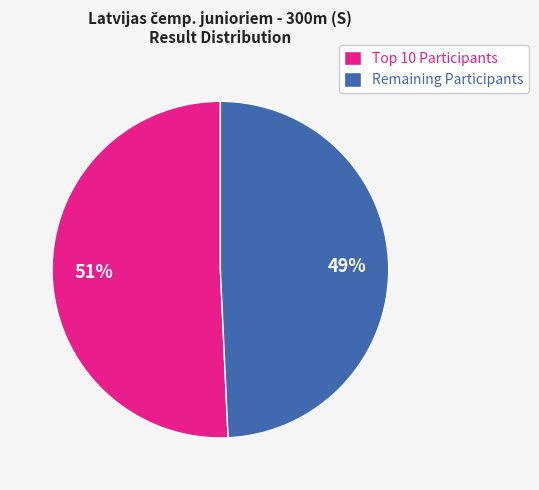

Which slice is the smallest?

Remaining Participants